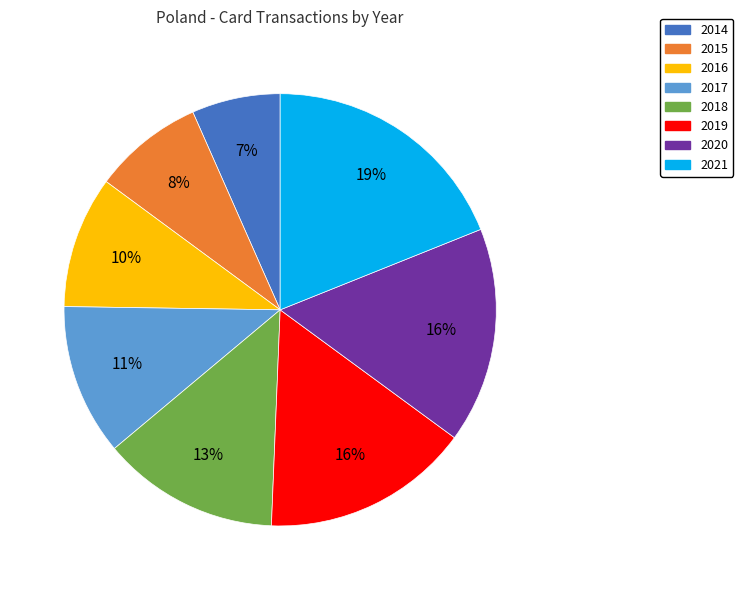

To the nearest percent, what is the combined percentage of 2021 and 2016?

29%